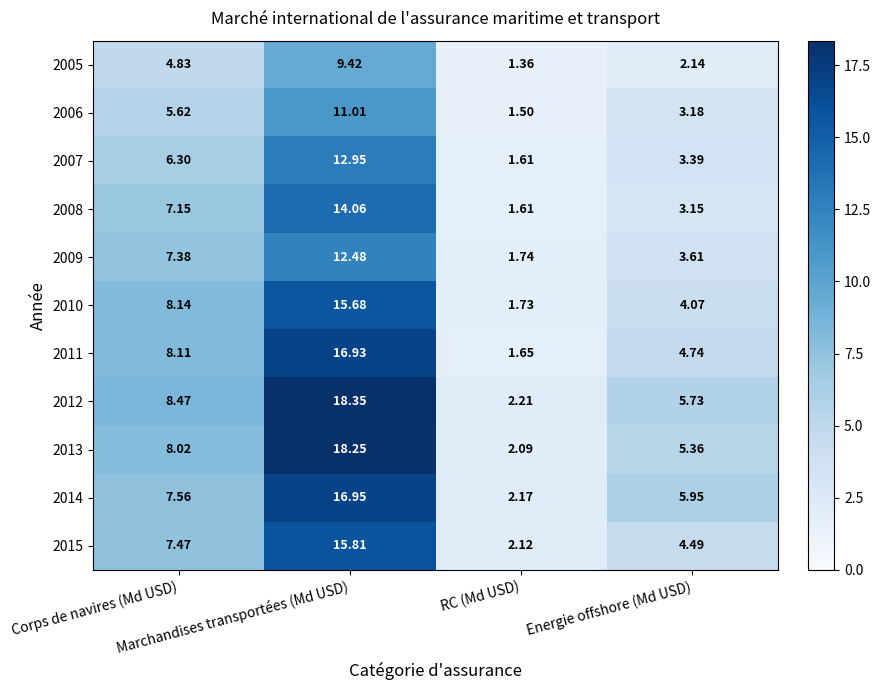

How many data points in 2009 are above 7?

2